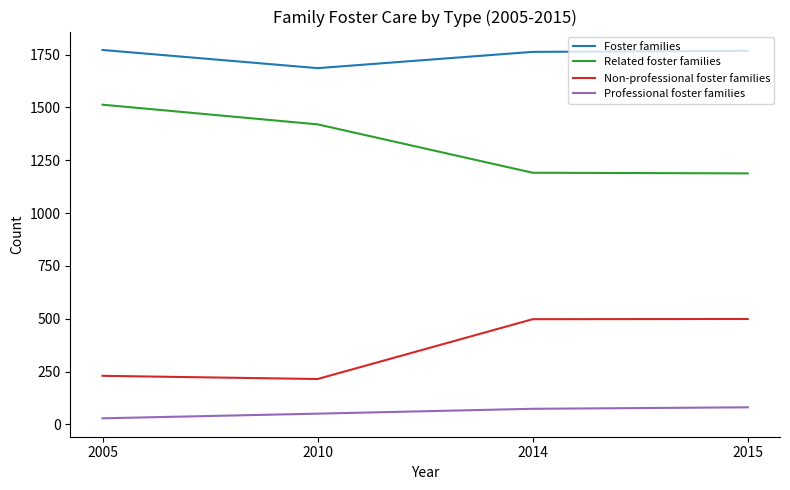

What is the total value across all series at 2005?

3544